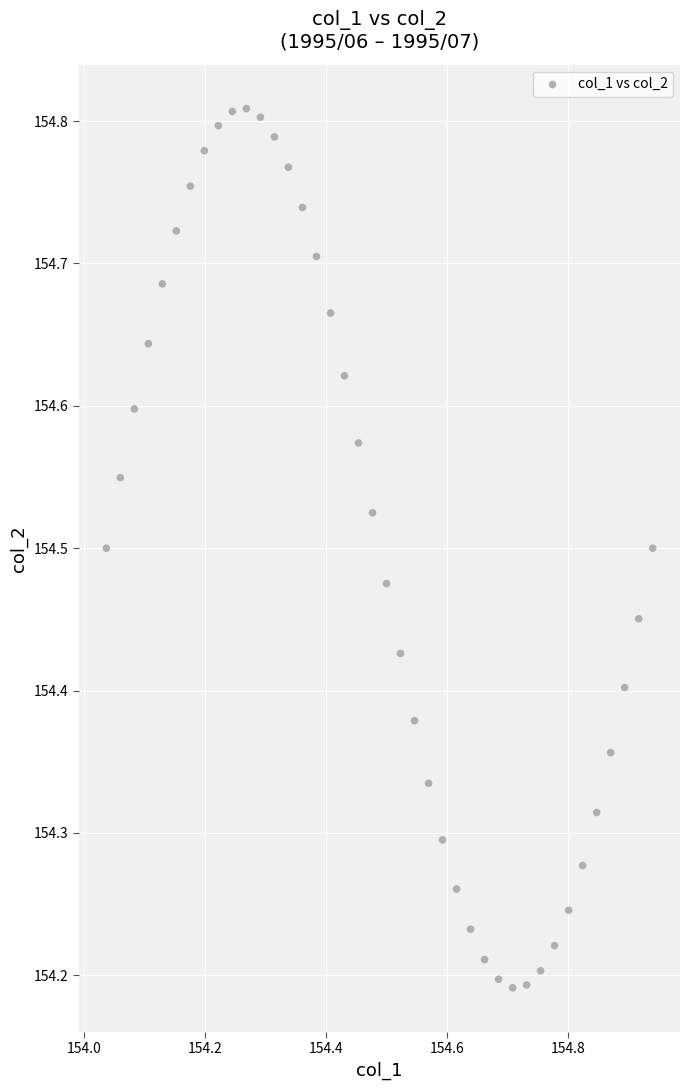

What is the range of X values (max minus min)?

0.9